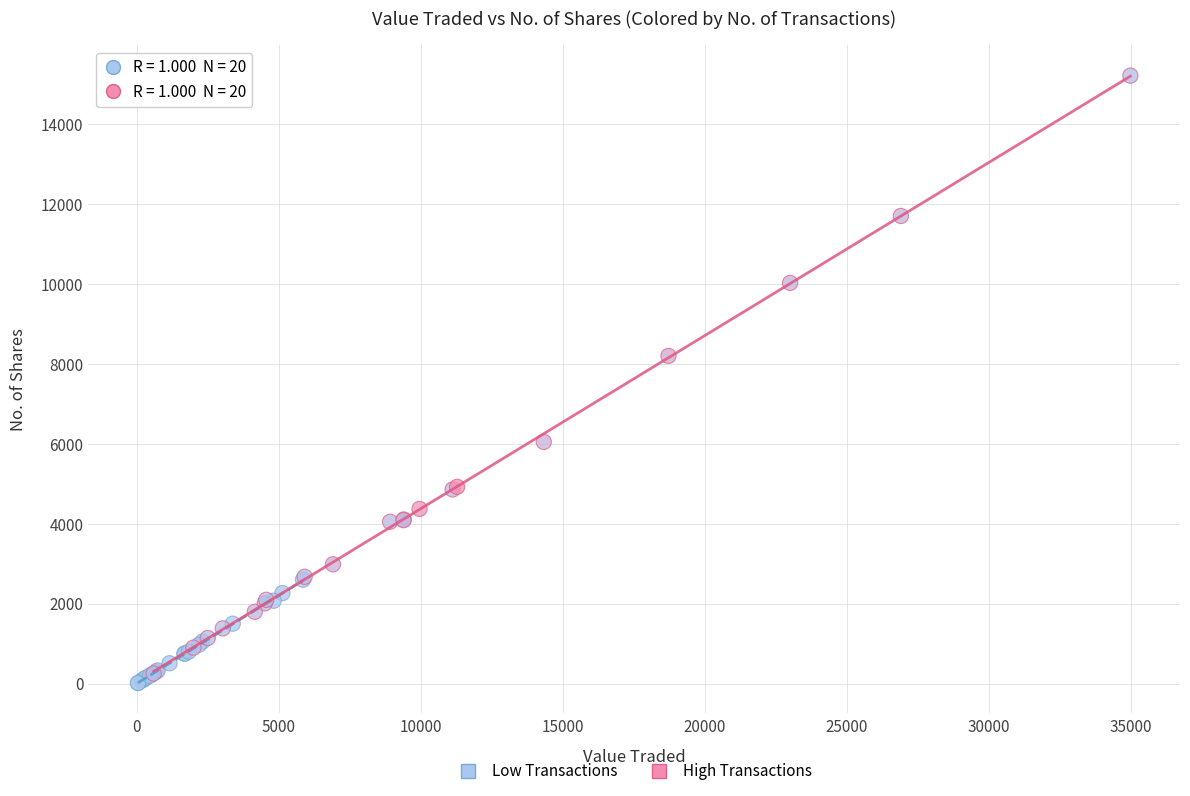

Which series has the widest spread of Y values?

High Transactions